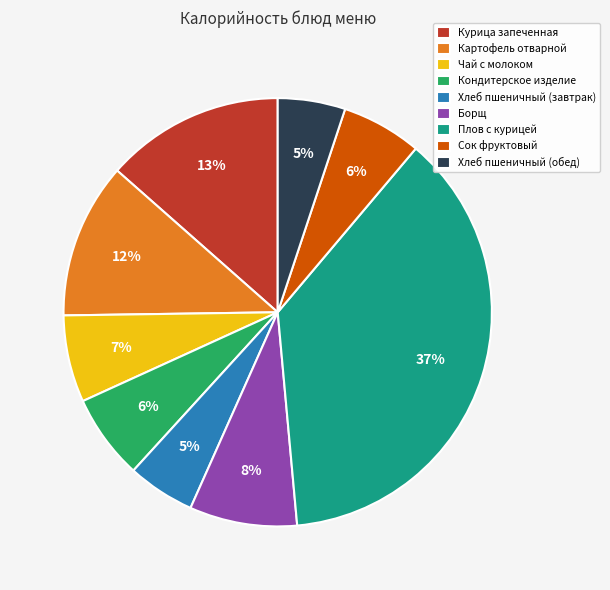

Is Хлеб пшеничный (завтрак) the majority of the pie?

No